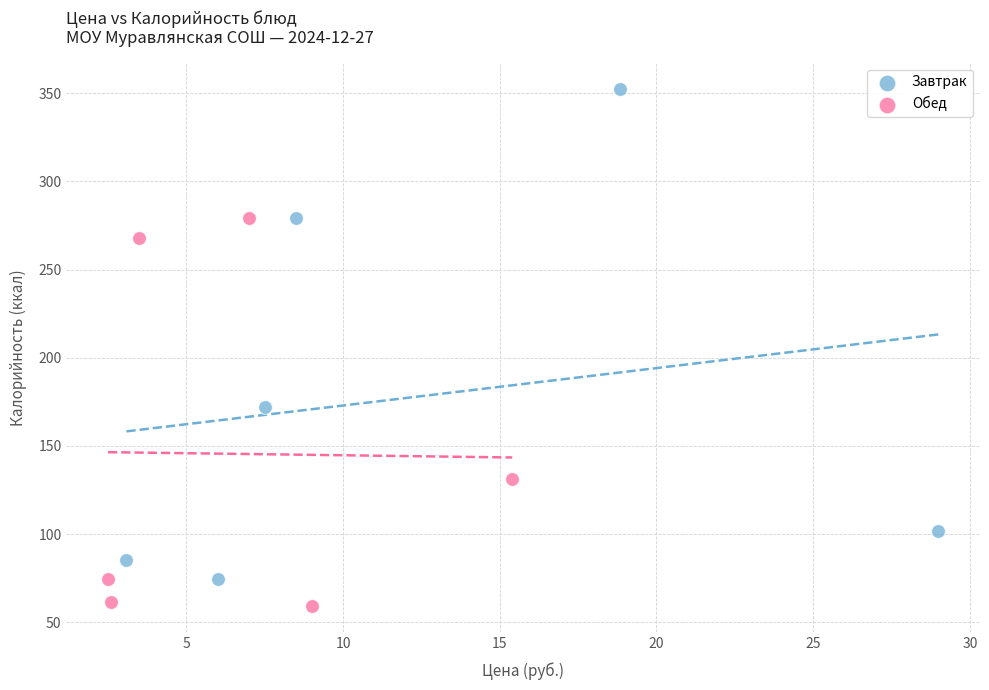

Which series reaches the minimum Y coordinate?

Обед